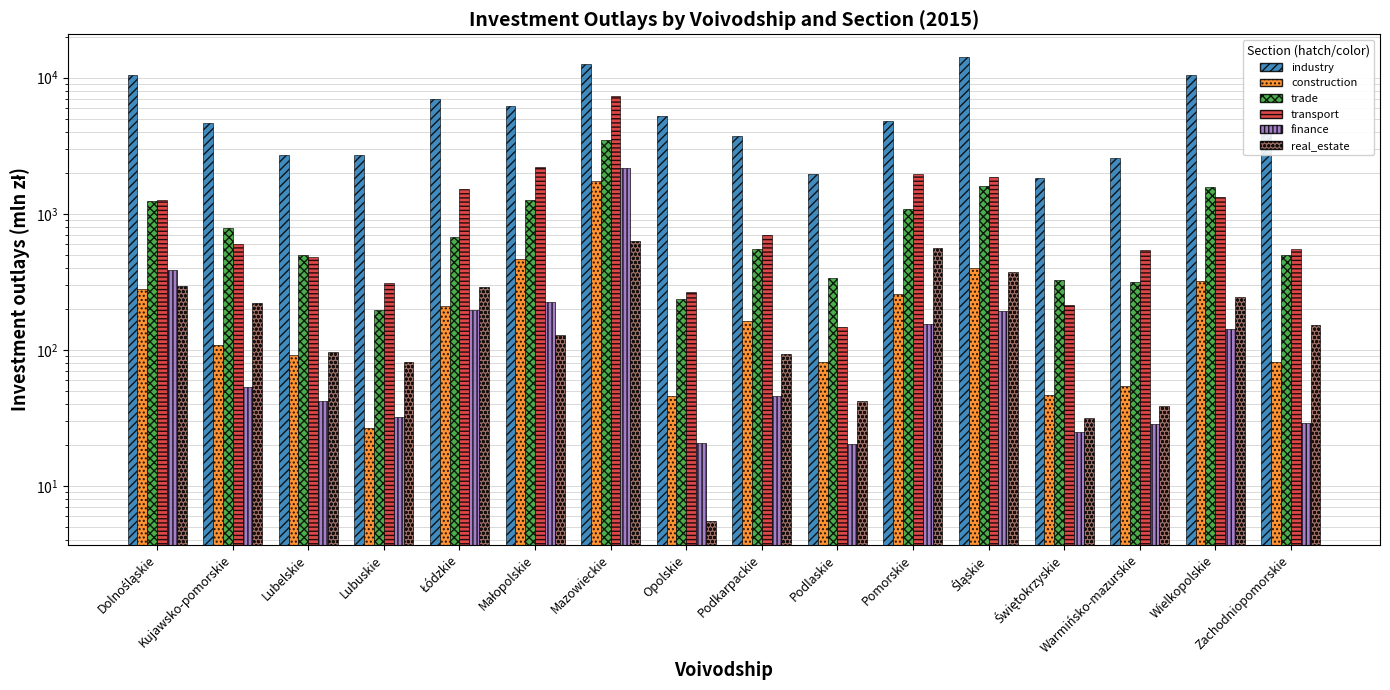

Where does the construction series first go above 163?

Dolnośląskie